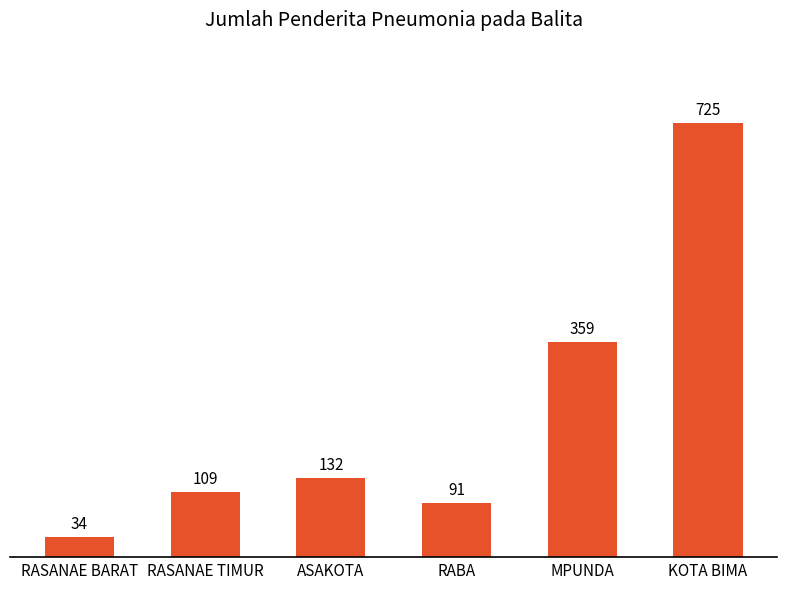

What is the sum of all values?

1450